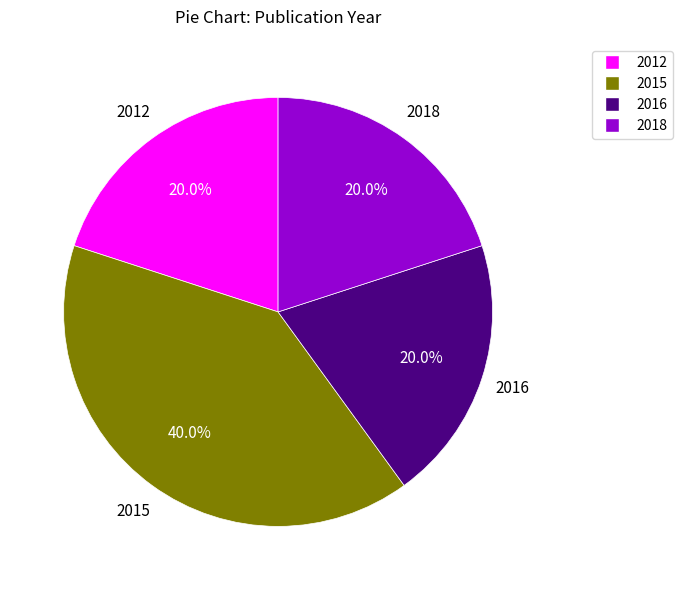

How much of the chart is everything except 2015?

60.0%